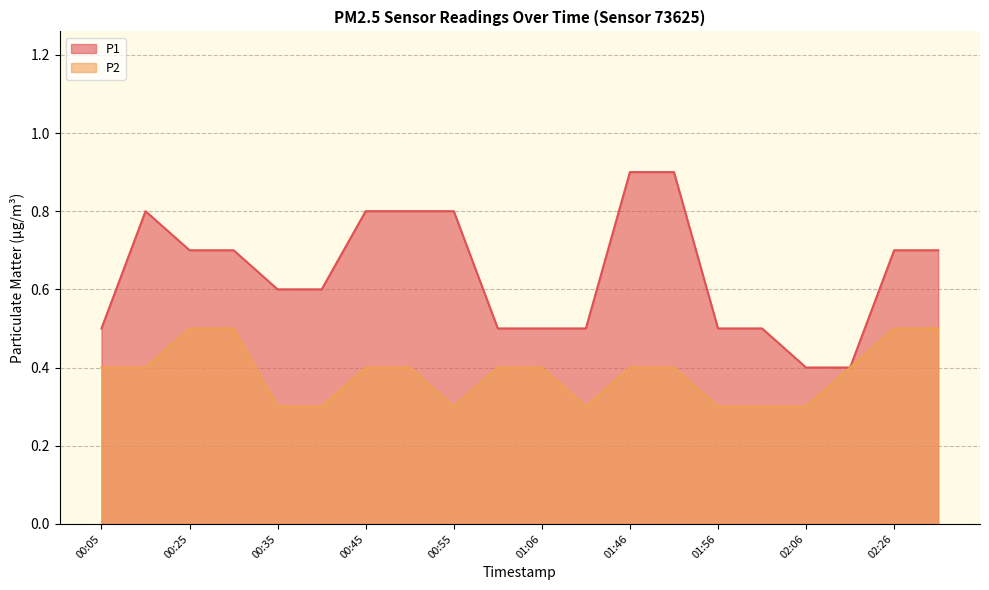

How many P1 values are between 0 and 1?

20